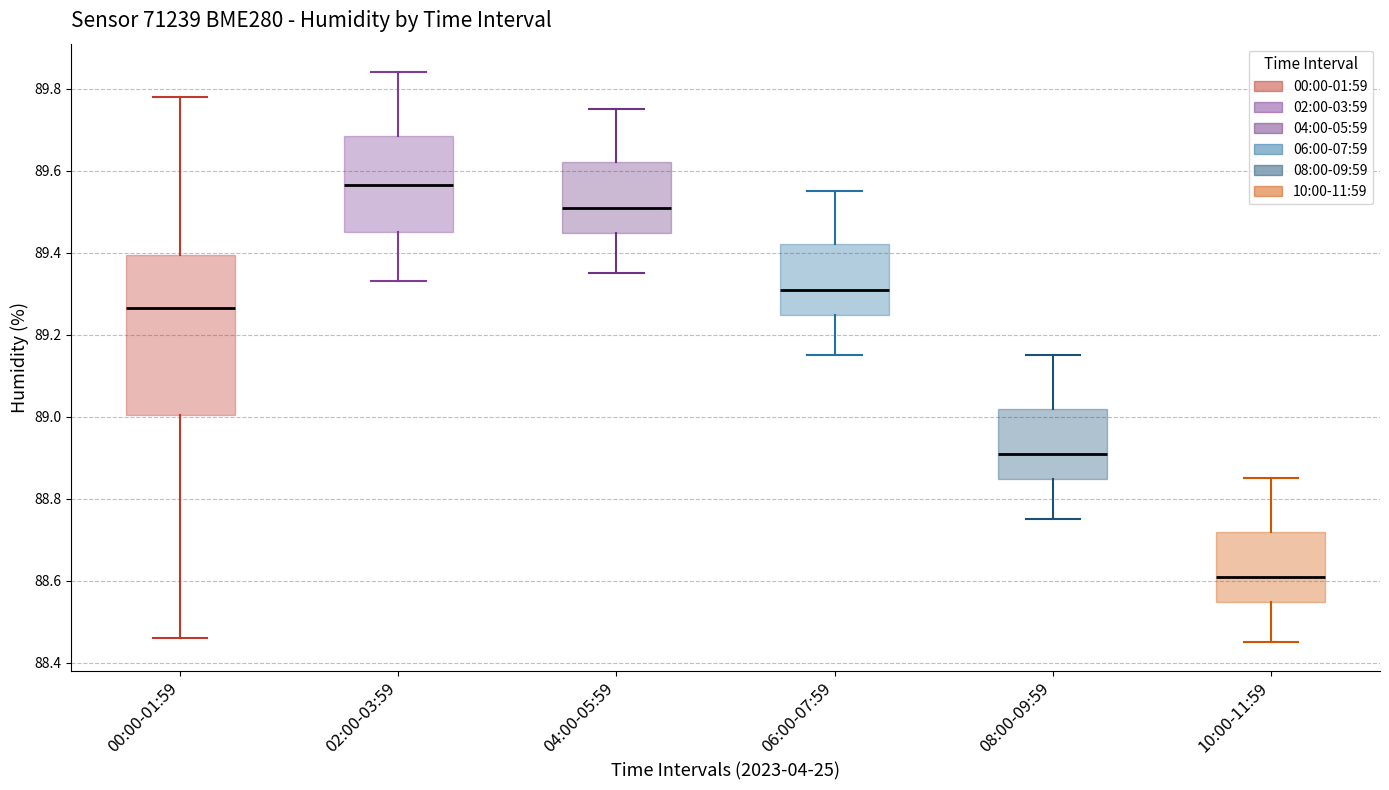

Reading left to right, transcribe this box plot: for each box, give where its median line is, the range the box spans, and where its two whiskers end, as read against the y-axis. The values are not printed on the chart, so give them approximately, as read against the axis.

00:00-01:59: median 89.26, box 89.00 to 89.40, whiskers 88.46 to 89.78
02:00-03:59: median 89.56, box 89.46 to 89.68, whiskers 89.34 to 89.84
04:00-05:59: median 89.52, box 89.44 to 89.62, whiskers 89.36 to 89.76
06:00-07:59: median 89.32, box 89.24 to 89.42, whiskers 89.16 to 89.56
08:00-09:59: median 88.92, box 88.84 to 89.02, whiskers 88.76 to 89.16
10:00-11:59: median 88.62, box 88.54 to 88.72, whiskers 88.46 to 88.86